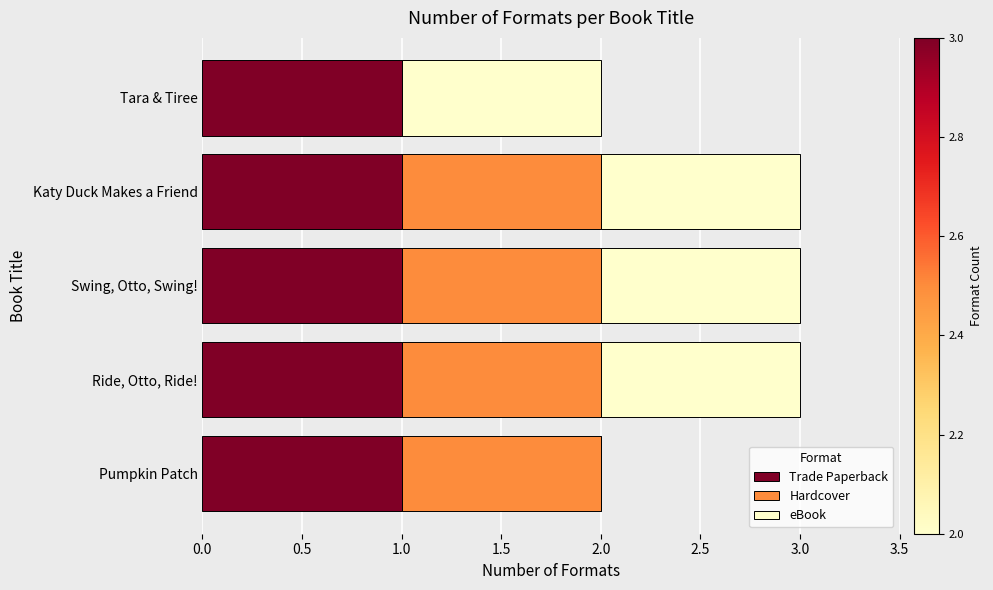

The value of Trade Paperback at Swing, Otto, Swing! is 0. True or false?

False